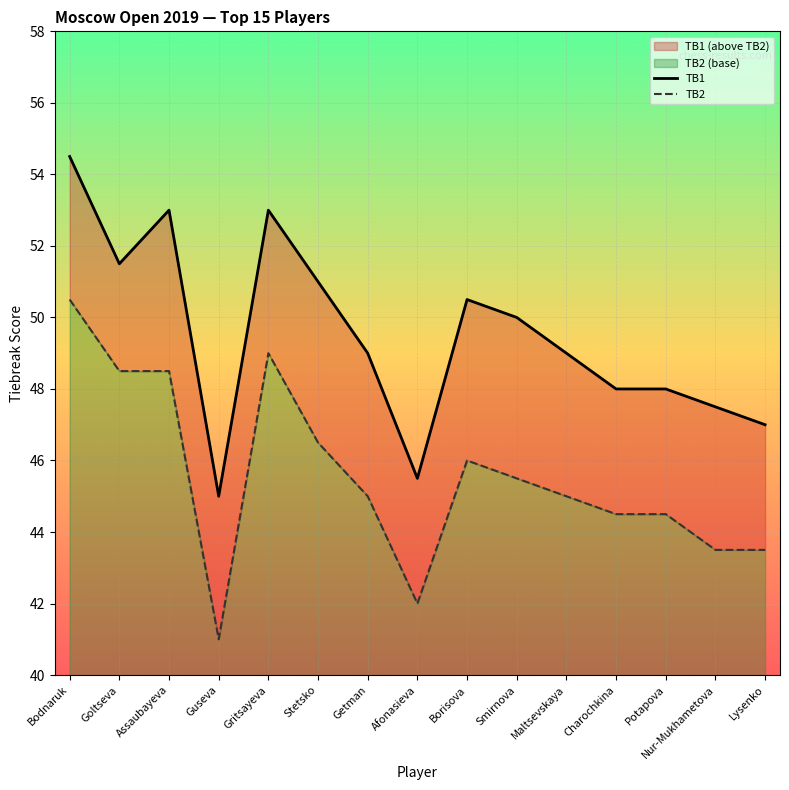

Which series has the widest spread of values?

TB1